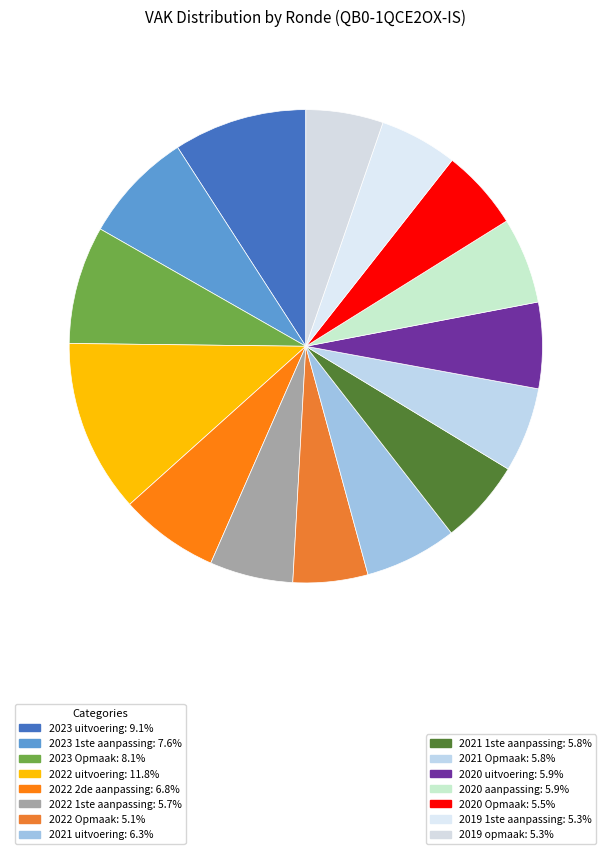

To the nearest percent, what is the difference between the largest and smallest slice percentages?

7%